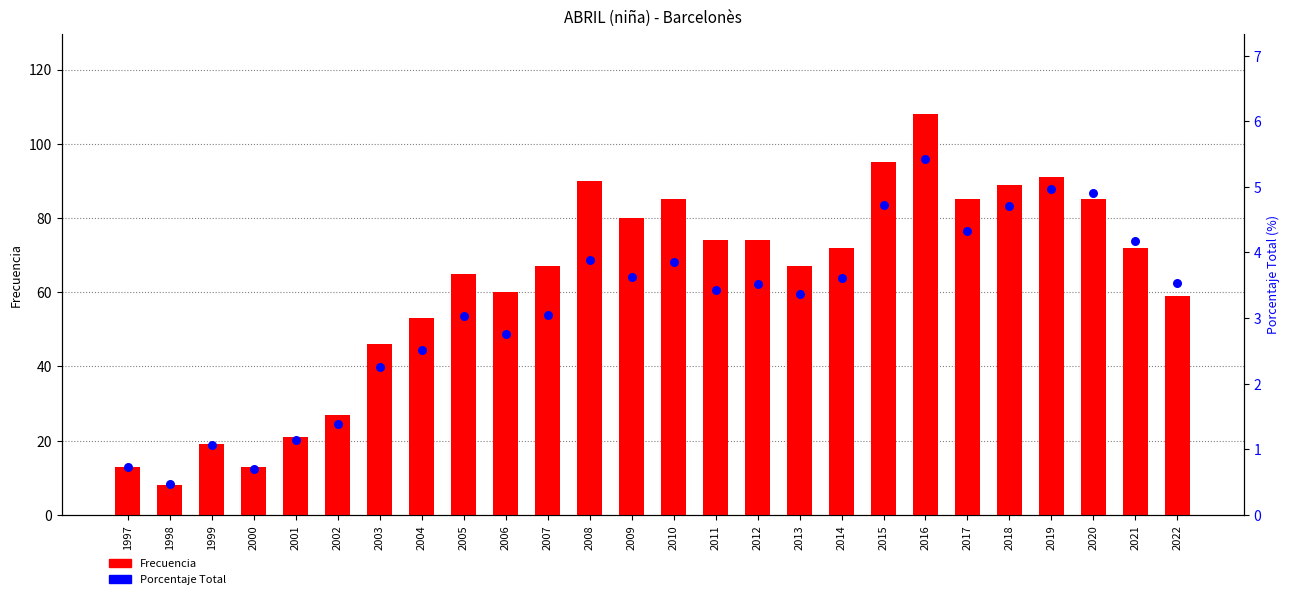

At how many categories does at least one series exceed 52?

19